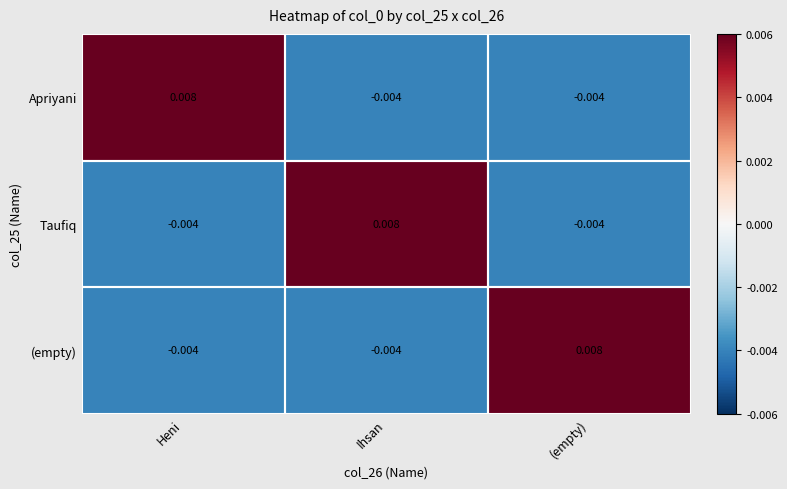

At which label does Taufiq reach its peak?

Ihsan